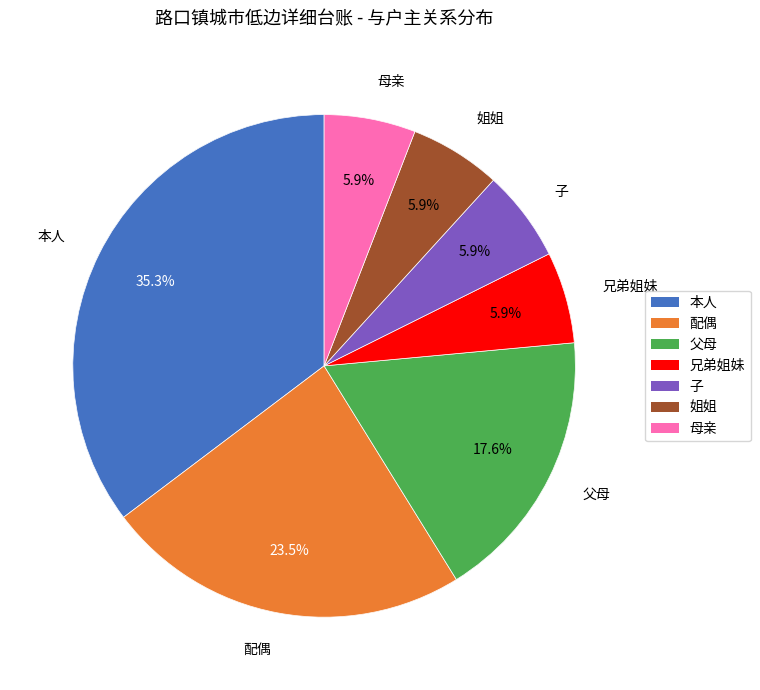

What percentage do 父母 and 姐姐 together represent?

23.5%